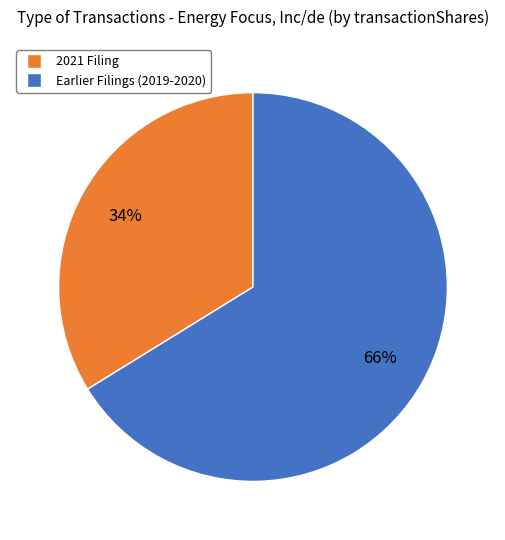

To the nearest percent, what is the average slice percentage?

50%